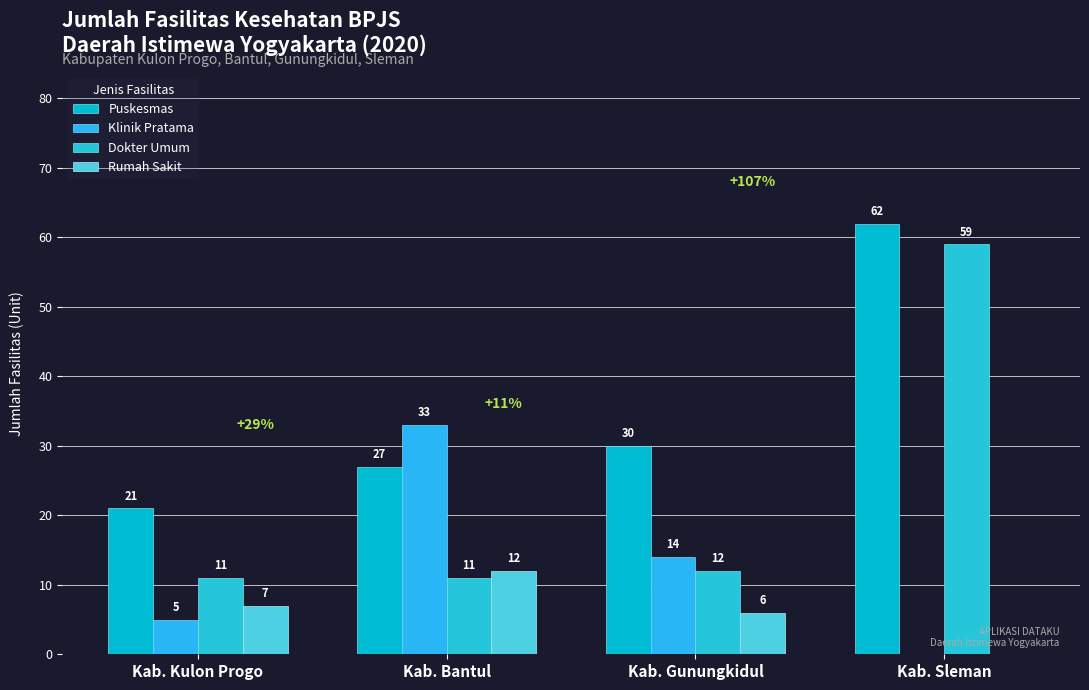

Which series has the widest spread of values?

Dokter Umum